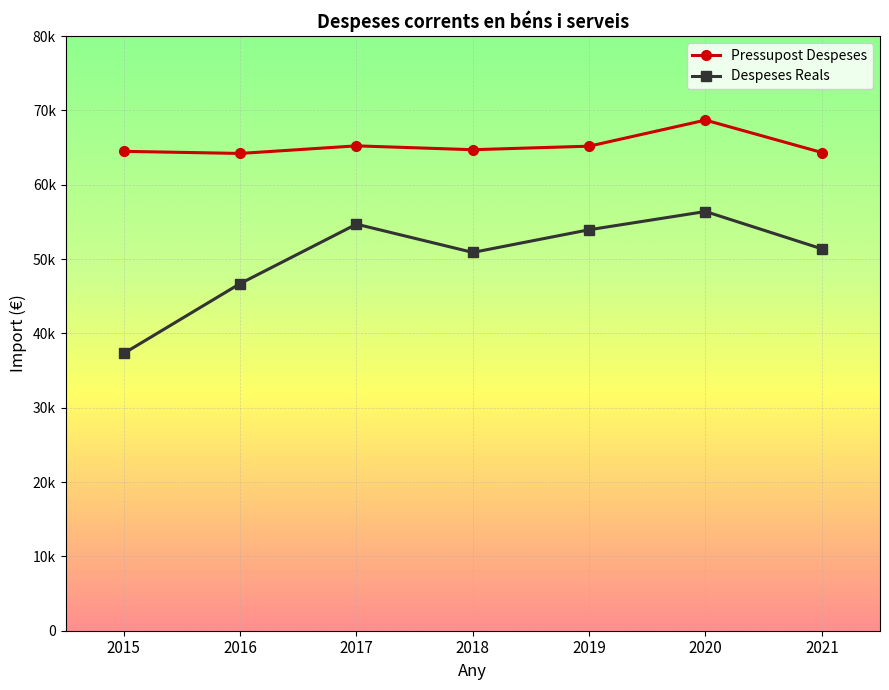

At 2019, list the series in order from smallest to largest.

Despeses Reals, Pressupost Despeses